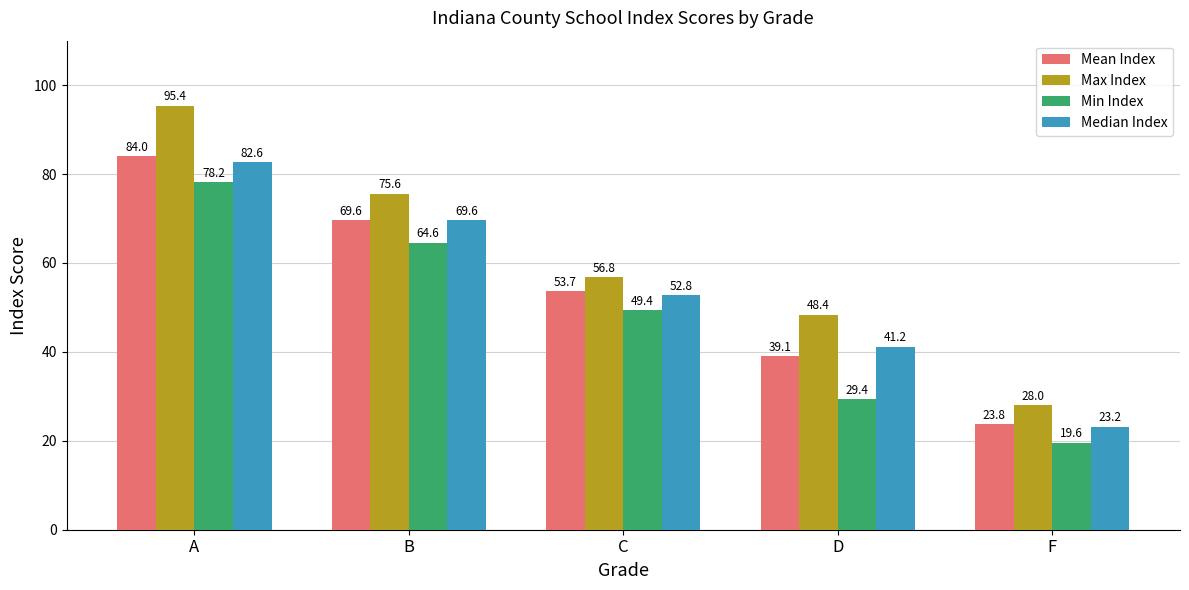

What is the difference between the maximum and minimum values in the Min Index series?

58.6